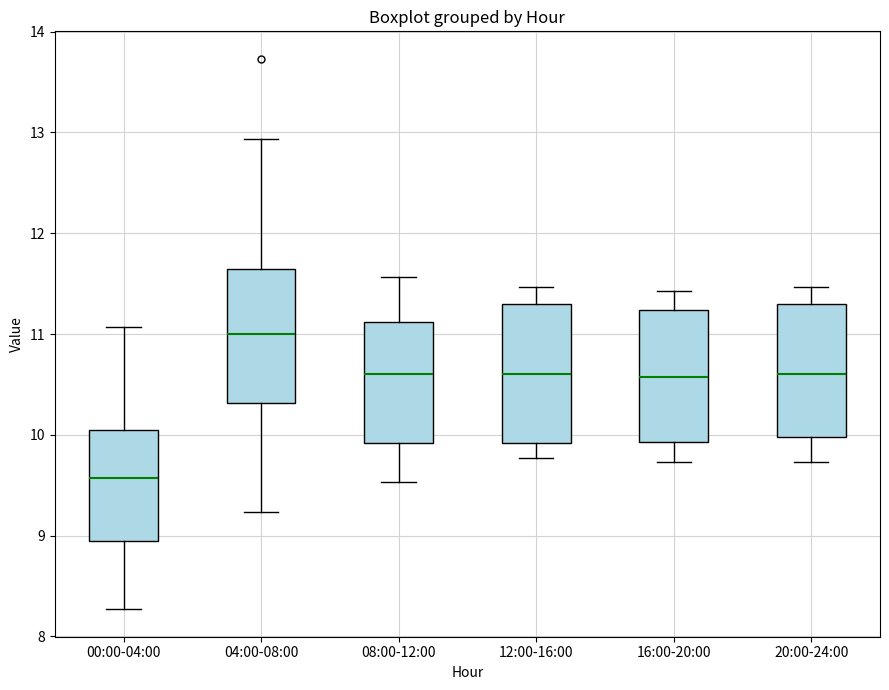

Where does the median line of the box for 08:00-12:00 sit on the y-axis? The values are not printed on the chart, so give them approximately, as read against the axis.

10.6